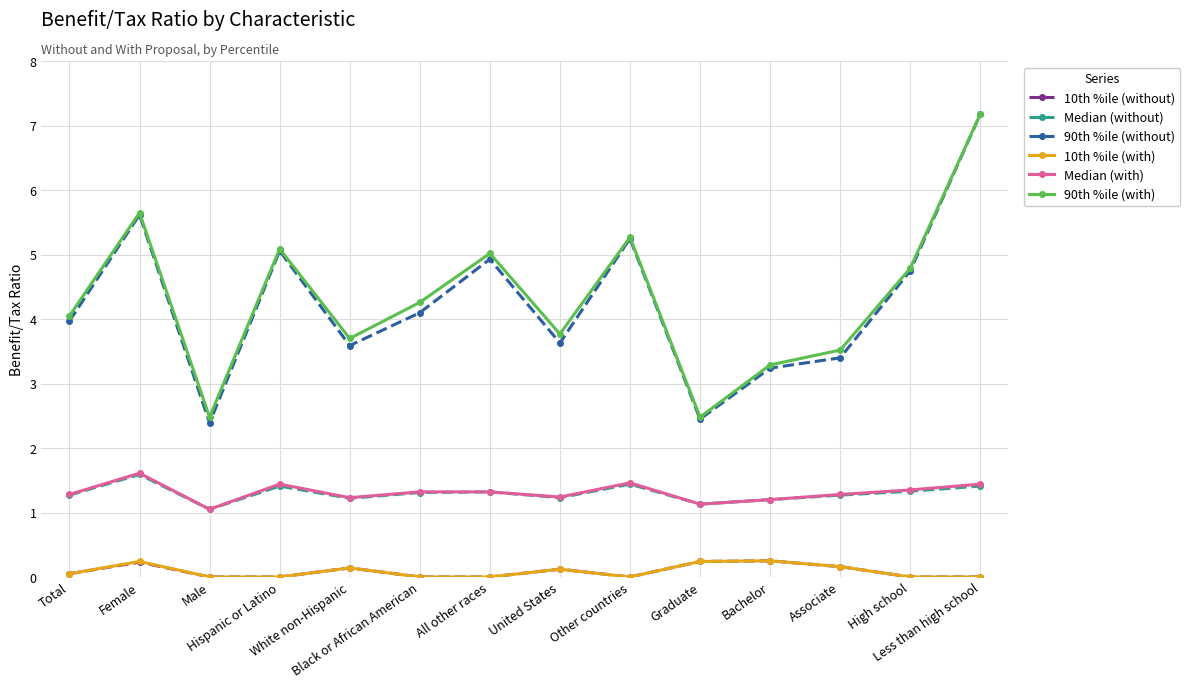

Count the number of data series in this chart.

6